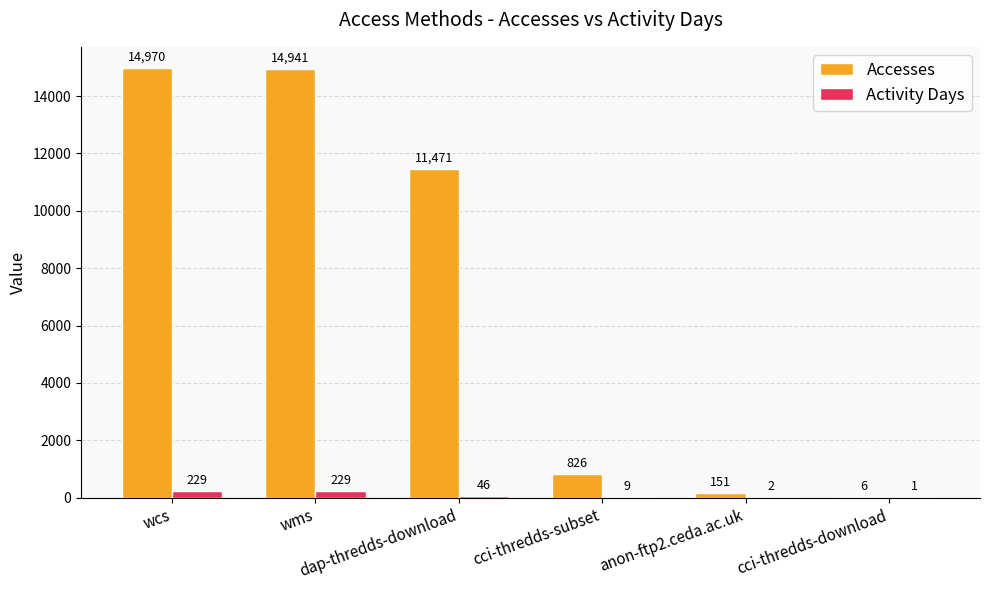

What is the sum of all Accesses values?

42365